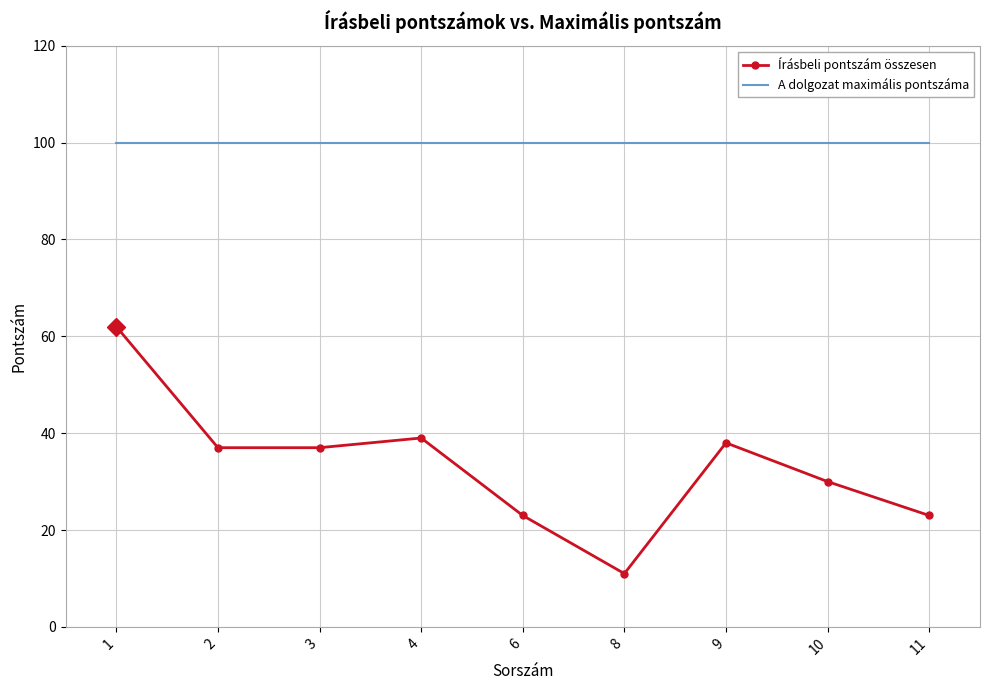

Rank the series by their maximum value, from highest to lowest.

A dolgozat maximális pontszáma, Írásbeli pontszám összesen